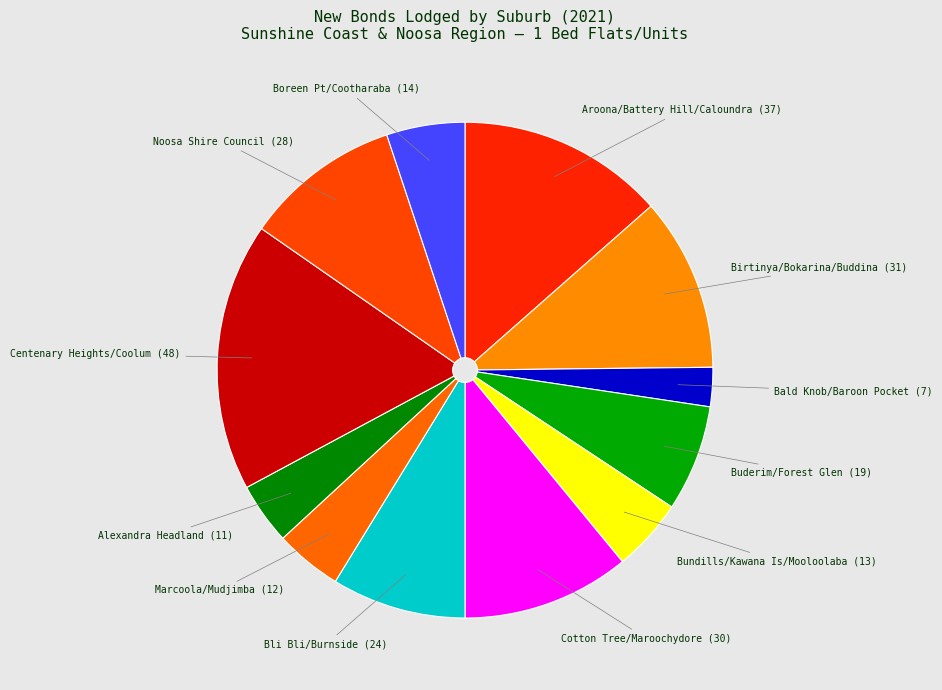

Combined, do Marcoola/Mudjimba and Noosa Shire Council account for over 50%?

No